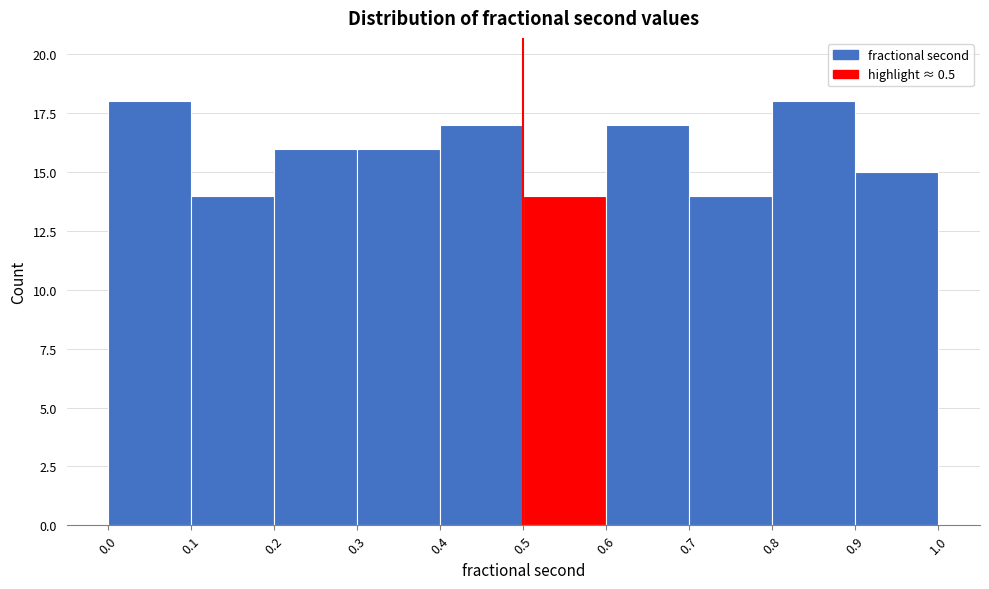

Reading left to right, transcribe this chart: for each bar, give the range it covers on the x-axis and its height. The values are not printed on the chart, so give them approximately, as read against the axis.

0.0 to 0.1: 18
0.1 to 0.2: 14
0.2 to 0.3: 16
0.3 to 0.4: 16
0.4 to 0.5: 17
0.5 to 0.6: 14
0.6 to 0.7: 17
0.7 to 0.8: 14
0.8 to 0.9: 18
0.9 to 1.0: 15